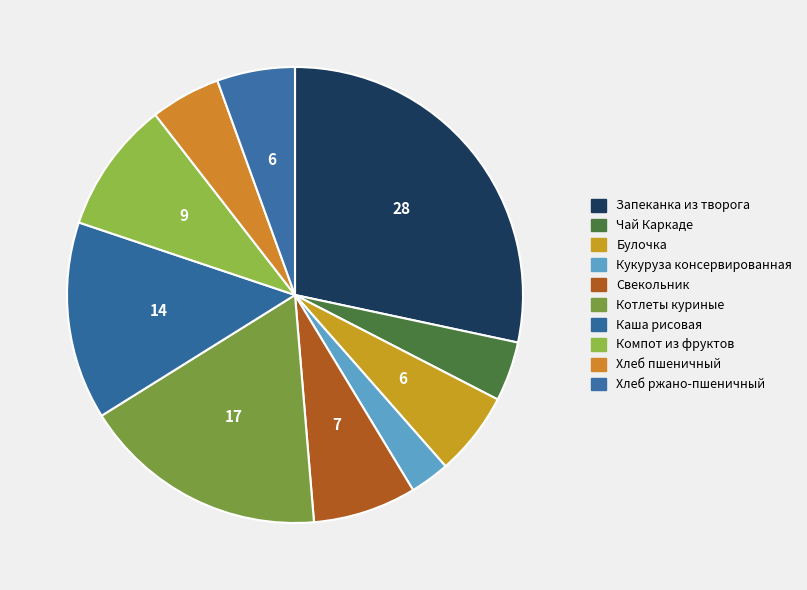

How much of the chart is everything except Хлеб пшеничный?

95.0%